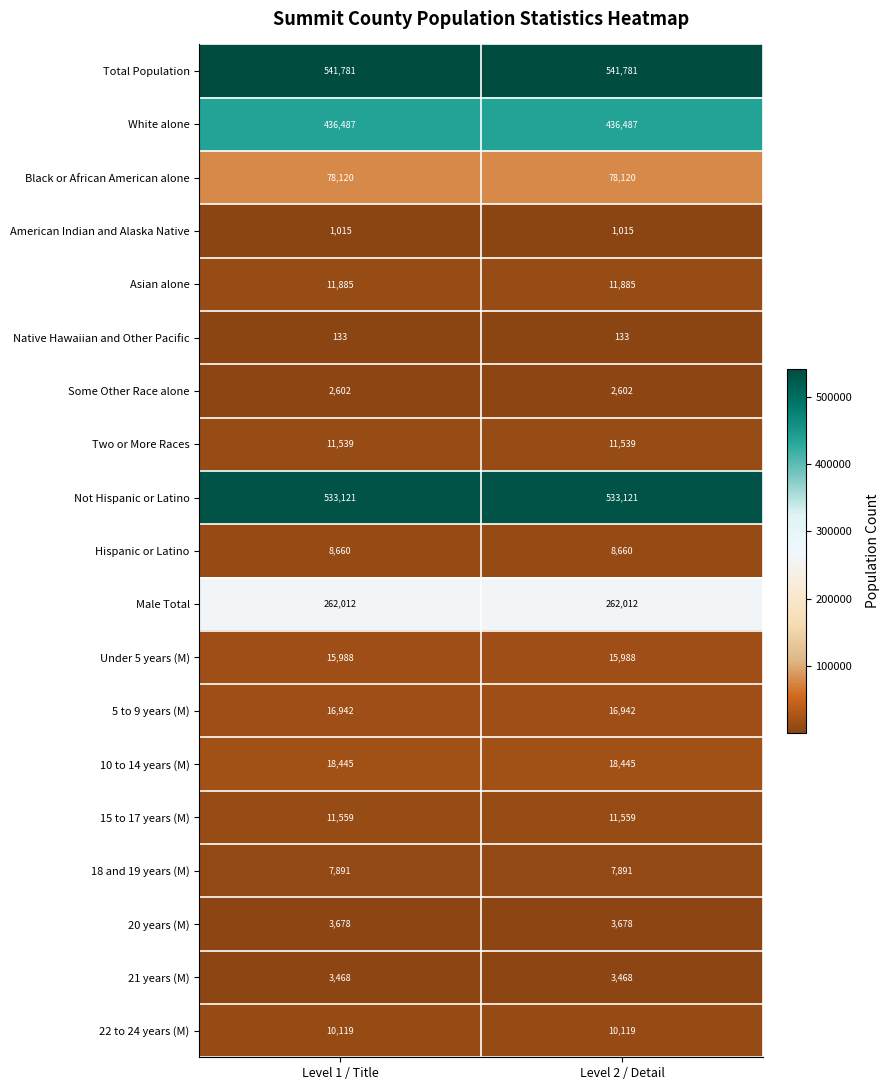

What is the total value across all series at Level 2 / Detail?

1975445